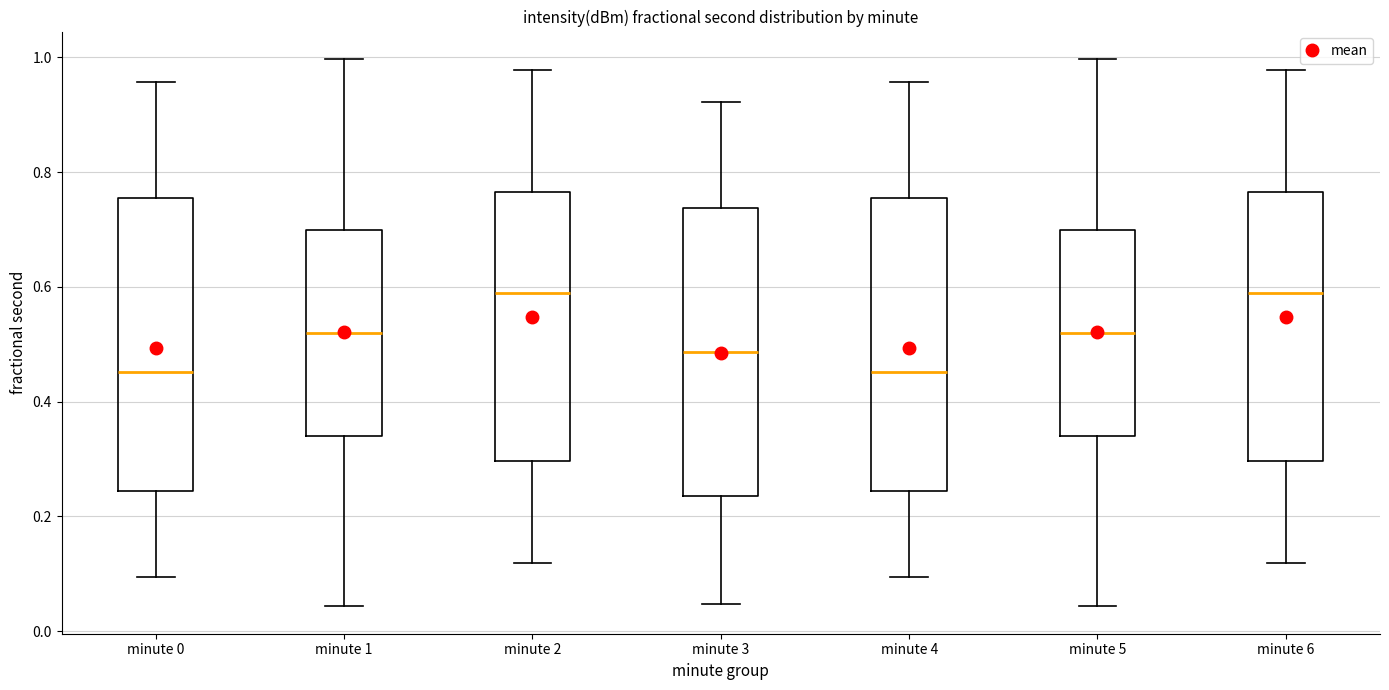

Reading left to right, transcribe this box plot: for each box, give where its median line is, the range the box spans, and where its two whiskers end, as read against the y-axis. The values are not printed on the chart, so give them approximately, as read against the axis.

minute 0: median 0.46, box 0.24 to 0.76, whiskers 0.10 to 0.96
minute 1: median 0.52, box 0.34 to 0.70, whiskers 0.04 to 1.00
minute 2: median 0.58, box 0.30 to 0.76, whiskers 0.12 to 0.98
minute 3: median 0.48, box 0.24 to 0.74, whiskers 0.04 to 0.92
minute 4: median 0.46, box 0.24 to 0.76, whiskers 0.10 to 0.96
minute 5: median 0.52, box 0.34 to 0.70, whiskers 0.04 to 1.00
minute 6: median 0.58, box 0.30 to 0.76, whiskers 0.12 to 0.98